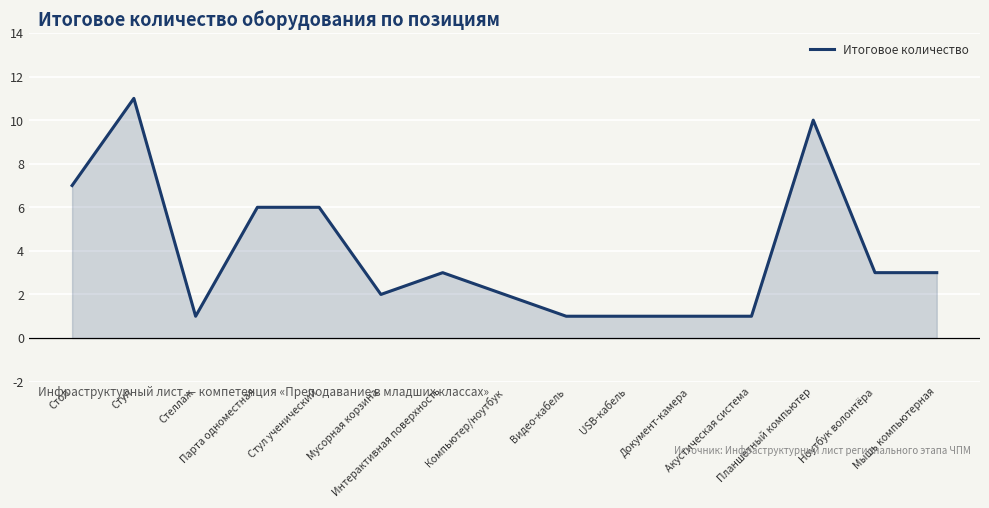

What is the smallest value displayed?

1